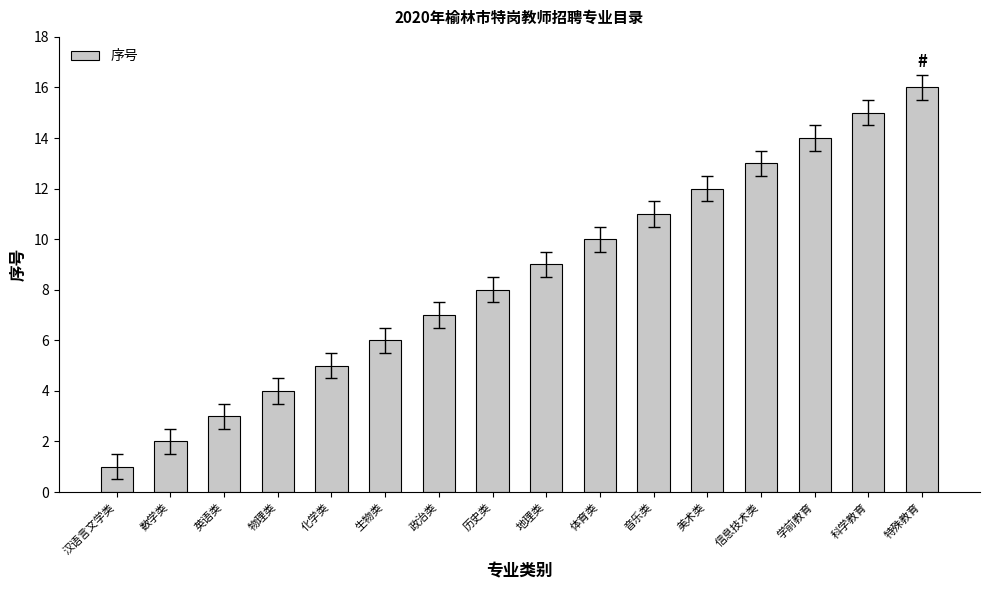

What is the approximate value at 政治类?

7